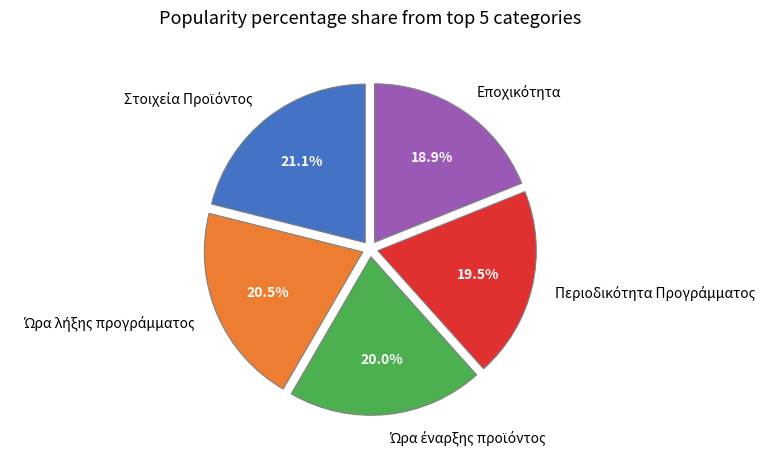

Is there any slice that represents more than half of the pie?

No